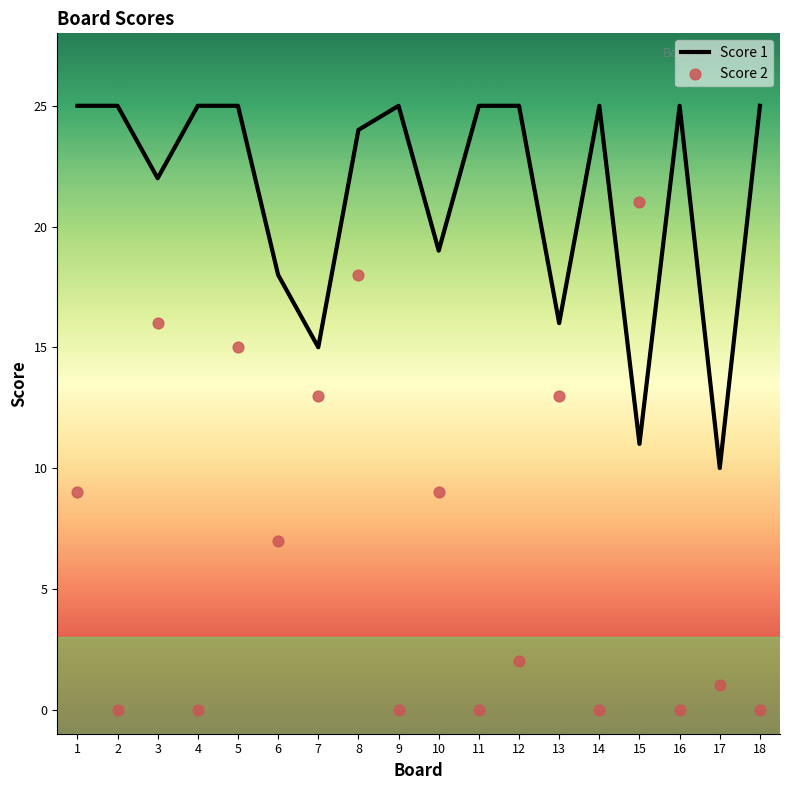

Which series reaches the maximum Y coordinate?

Score 1